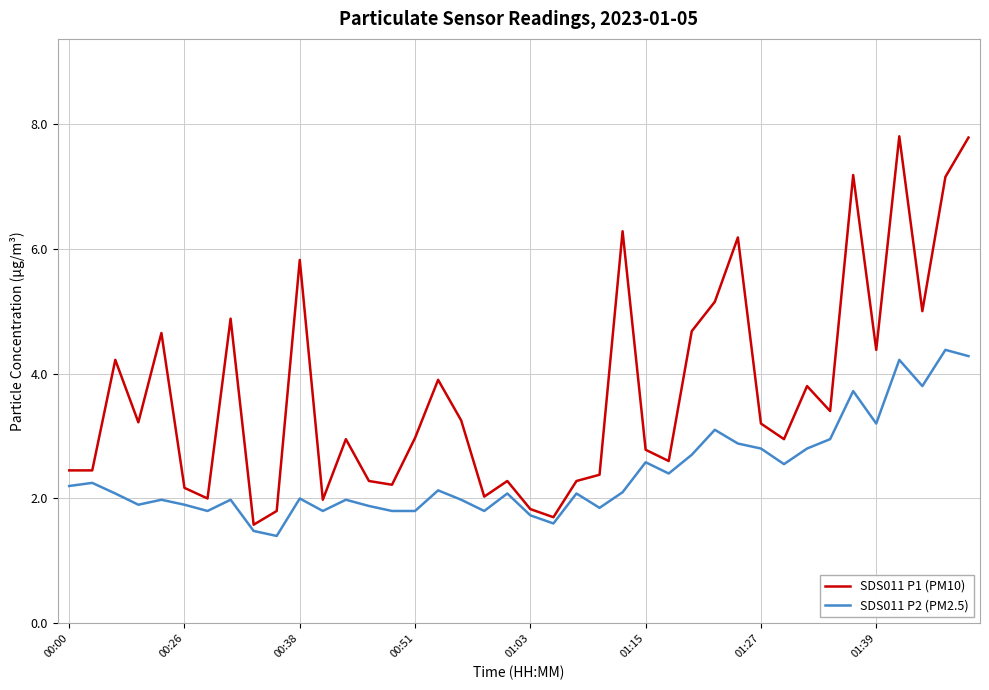

Rank the series by their maximum value, from lowest to highest.

SDS011 P2 (PM2.5), SDS011 P1 (PM10)